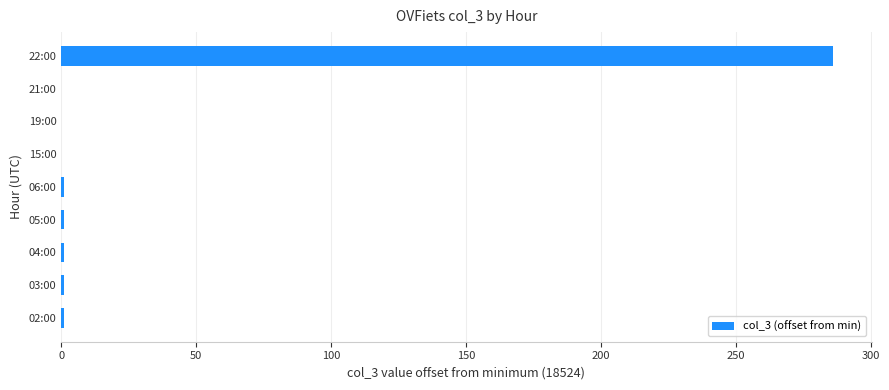

The chart shows a value of 1 at 04:00. True or false?

True